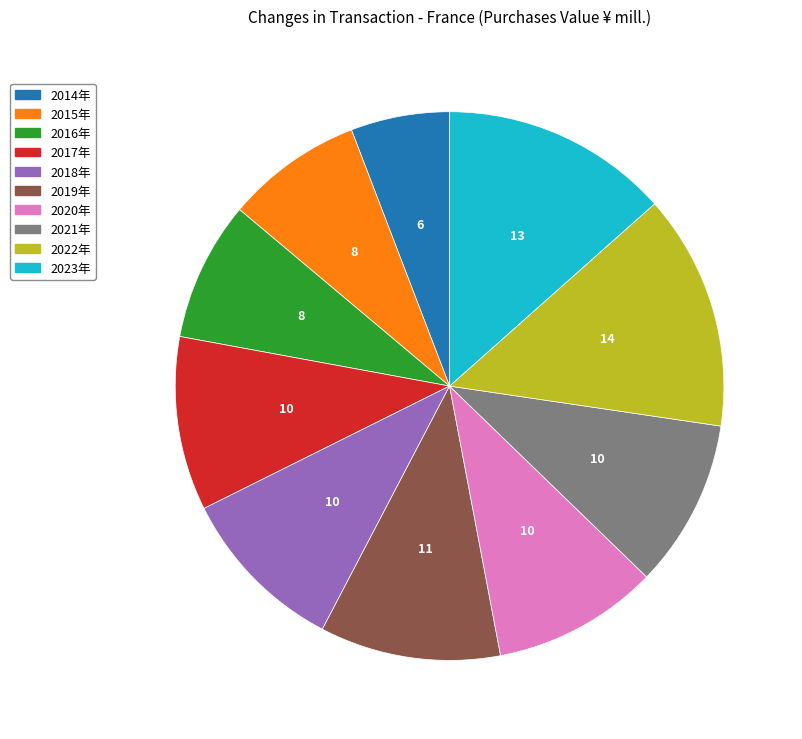

Approximately how many times larger is the value at 2016年 compared to 2014年?

1.4